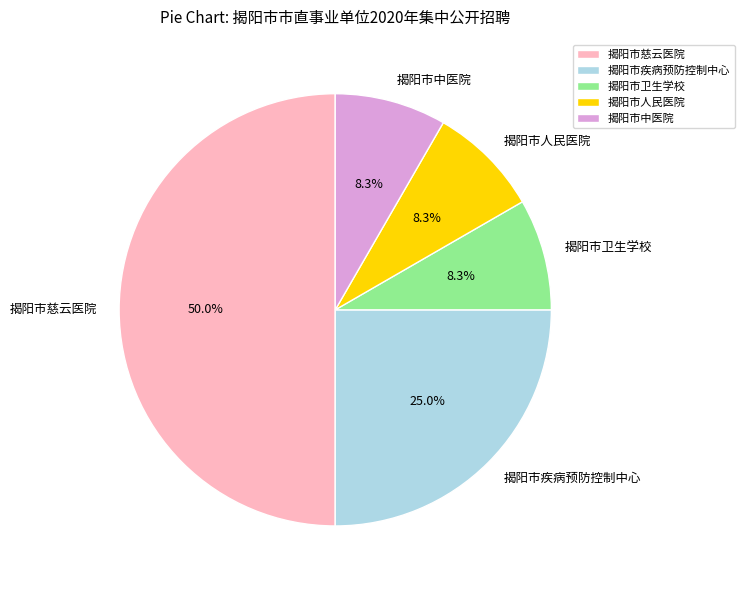

Does 揭阳市人民医院 represent more than half of the total?

No